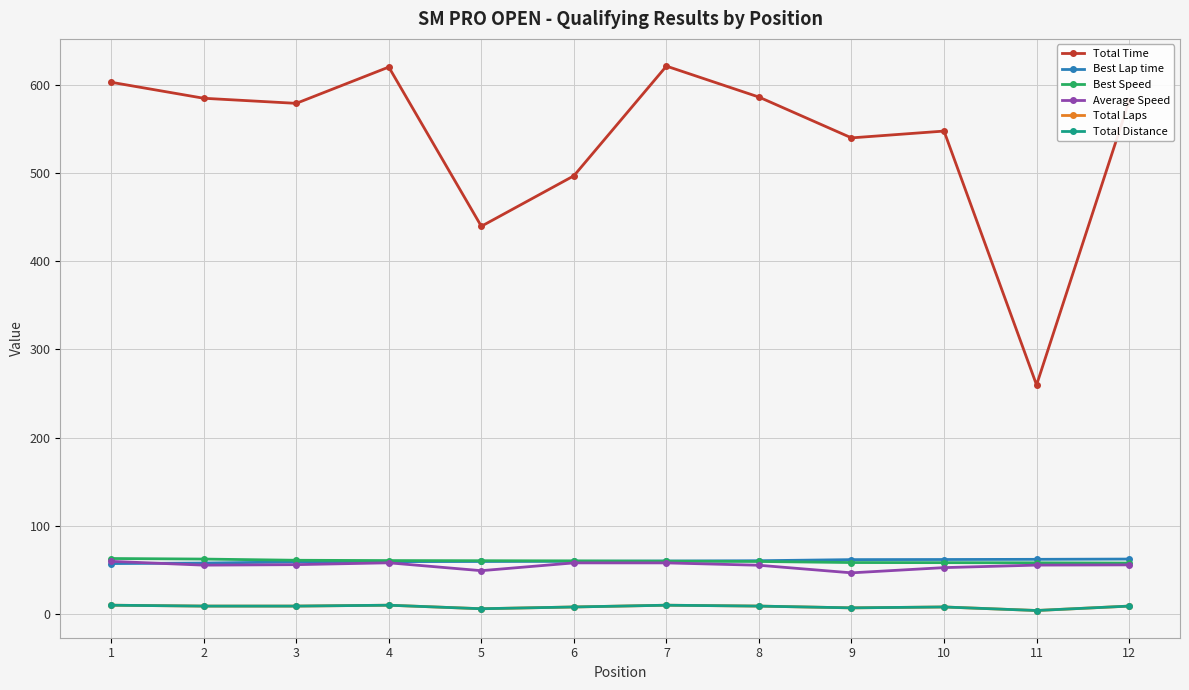

At which category does Total Time reach its first local valley?

3